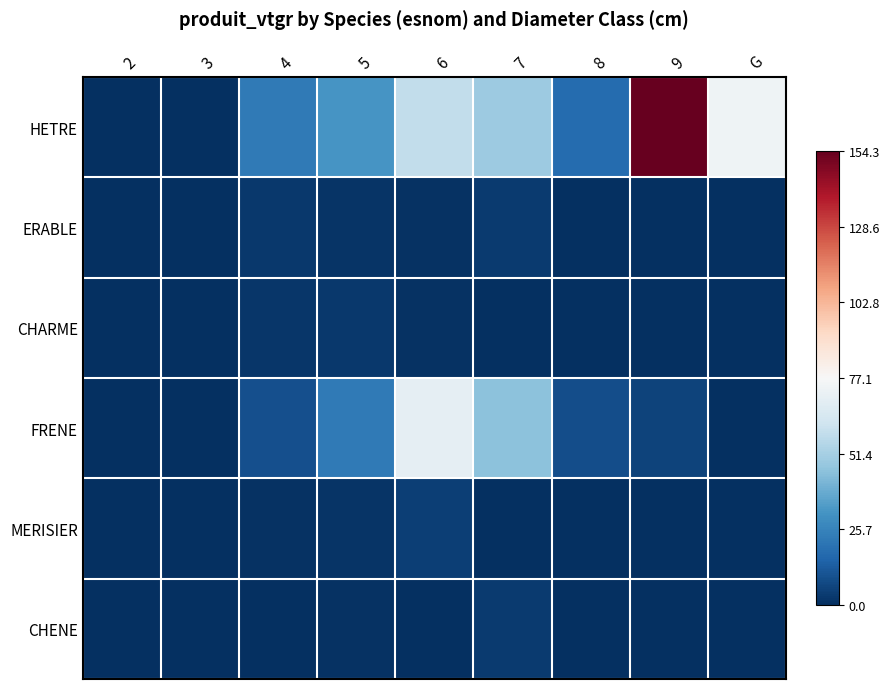

At how many categories does at least one series exceed 46?

4